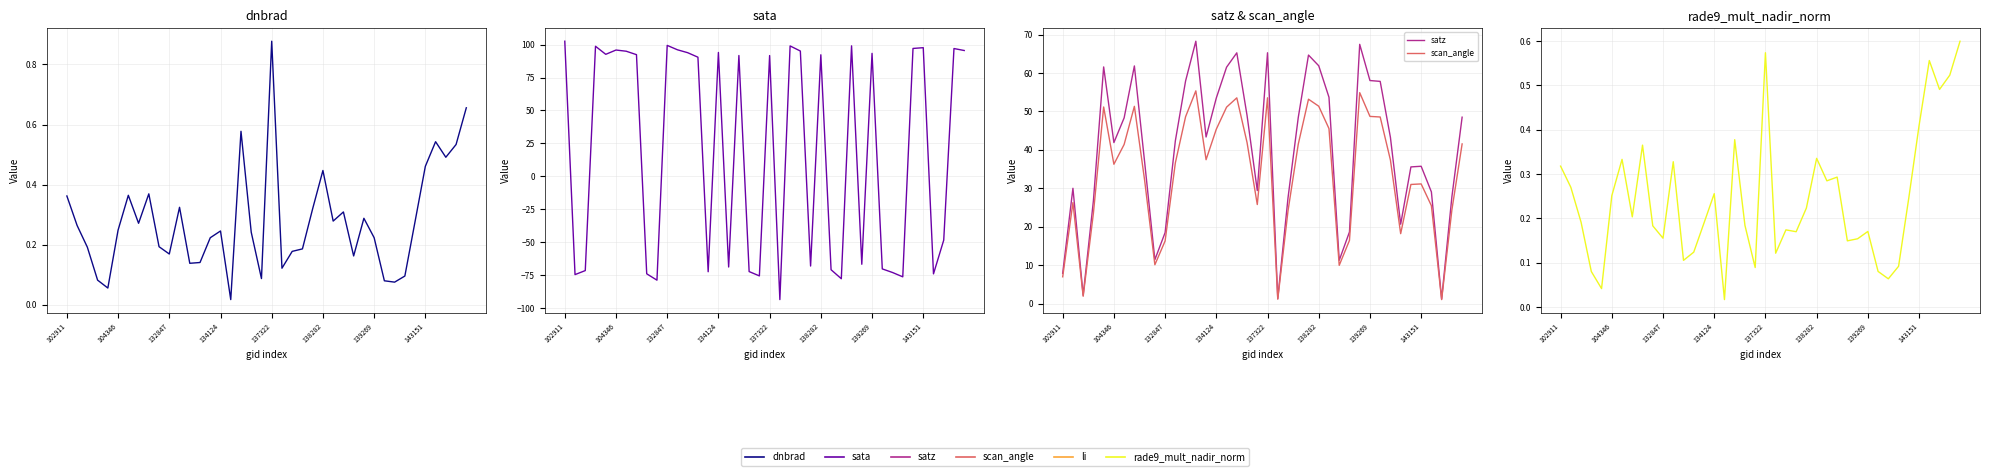

Reading right to left, transcribe all the data shown in this chart.

dnbrad: 0.7	0.5	0.5	0.5	0.5	0.3	0.1	0.1	0.1	0.2	0.3	0.2	0.3	0.3	0.4	0.3	0.2	0.2	0.1	0.9	0.1	0.2	0.6	0.0	0.2	0.2	0.1	0.1	0.3	0.2	0.2	0.4	0.3	0.4	0.2	0.1	0.1	0.2	0.3	0.4
sata: 95.5	97.0	-48.3	-73.9	97.6	97.0	-76.1	-72.8	-70.1	93.3	-66.6	99.0	-77.6	-70.7	92.2	-67.9	95.1	98.9	-93.4	91.6	-75.4	-72.1	91.7	-68.7	94.0	-72.3	90.4	93.8	96.0	99.3	-78.6	-73.8	92.3	94.9	95.8	92.6	98.7	-71.4	-74.4	102.5
satz: 48.5	27.8	1.2	29.1	35.8	35.6	20.7	43.3	57.8	58.0	67.5	18.7	11.3	53.7	61.9	64.7	48.4	27.5	1.4	65.3	29.4	49.0	65.2	61.5	53.5	43.4	68.3	57.9	42.4	18.5	11.5	36.9	61.8	48.3	41.9	61.6	26.8	2.2	30.0	7.9
scan_angle: 41.6	24.4	1.1	25.5	31.2	31.0	18.2	37.4	48.6	48.7	54.9	16.5	10.0	45.6	51.4	53.2	41.5	24.2	1.2	53.6	25.8	41.9	53.5	51.1	45.4	37.5	55.4	48.6	36.6	16.3	10.1	32.1	51.3	41.4	36.3	51.2	23.5	2.0	26.3	7.0
rade9_mult_nadir_norm: 0.6	0.5	0.5	0.6	0.4	0.2	0.1	0.1	0.1	0.2	0.2	0.1	0.3	0.3	0.3	0.2	0.2	0.2	0.1	0.6	0.1	0.2	0.4	0.0	0.3	0.2	0.1	0.1	0.3	0.2	0.2	0.4	0.2	0.3	0.3	0.0	0.1	0.2	0.3	0.3